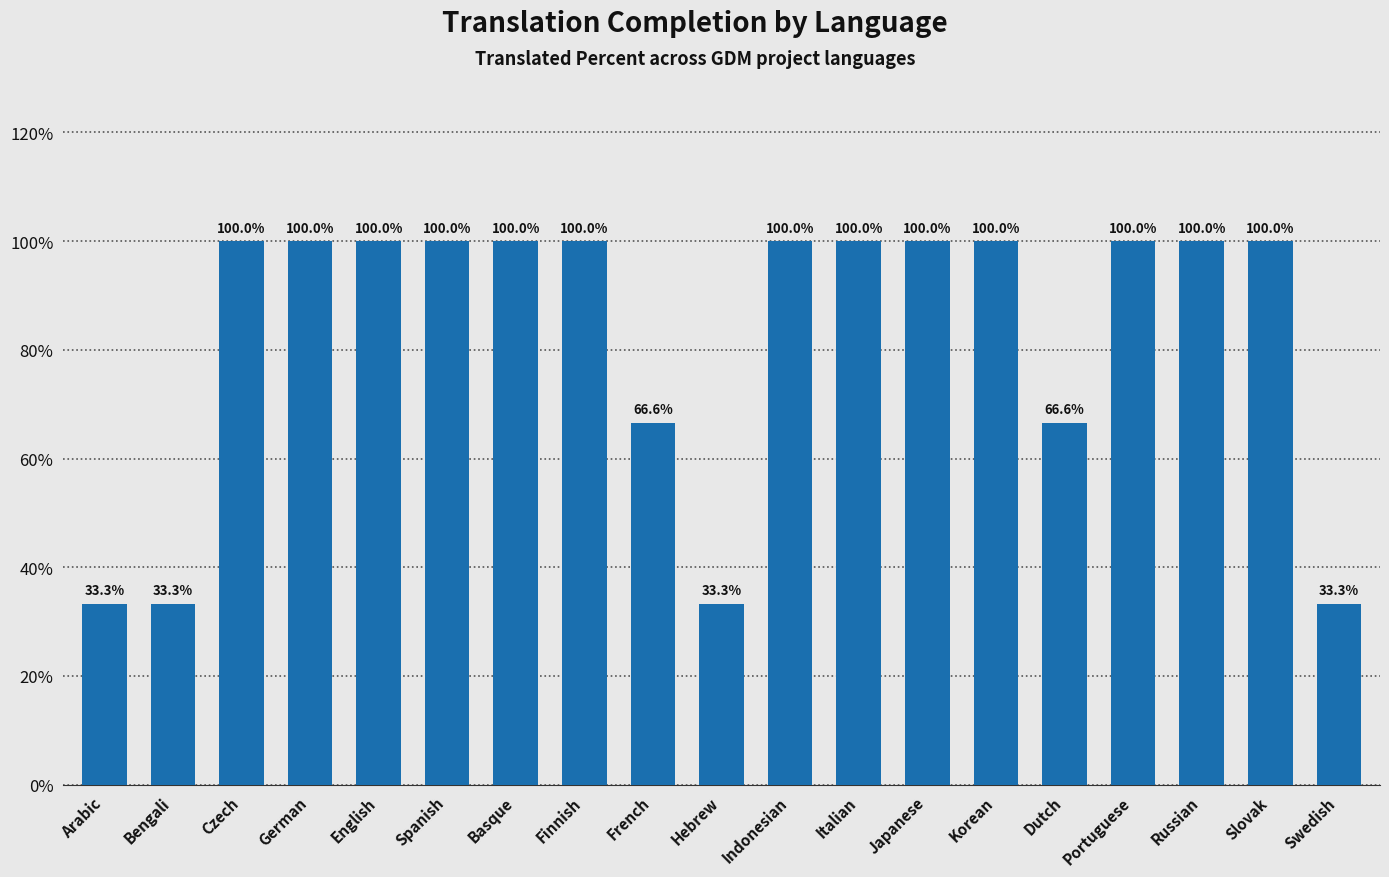

What is the maximum value shown in the chart?

100.0